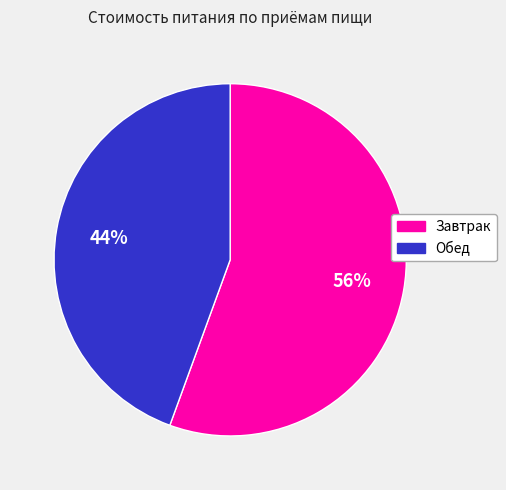

True or false: Обед accounts for 44% of the total.

True